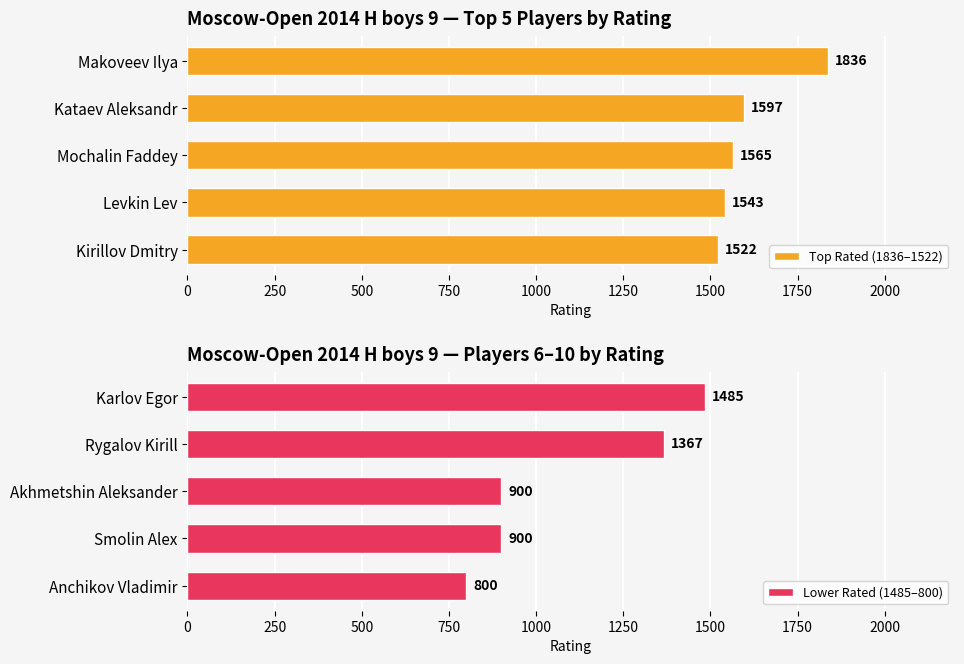

At how many categories does at least one series exceed 998?

5